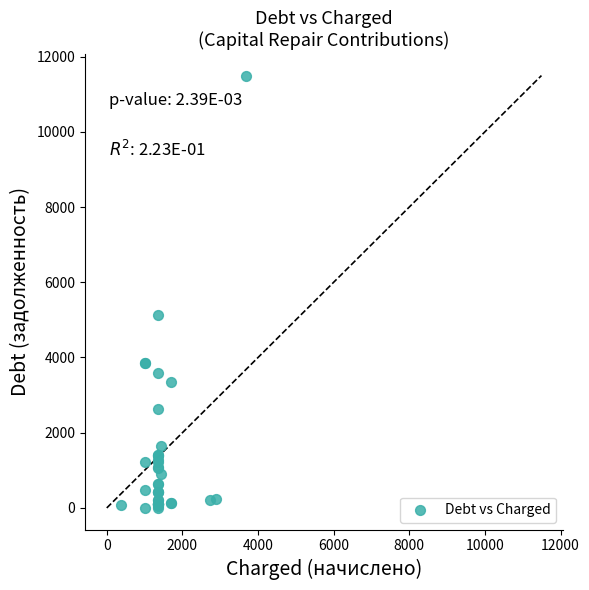

What Y value in the scatter plot is closest to 5747?

5136.0